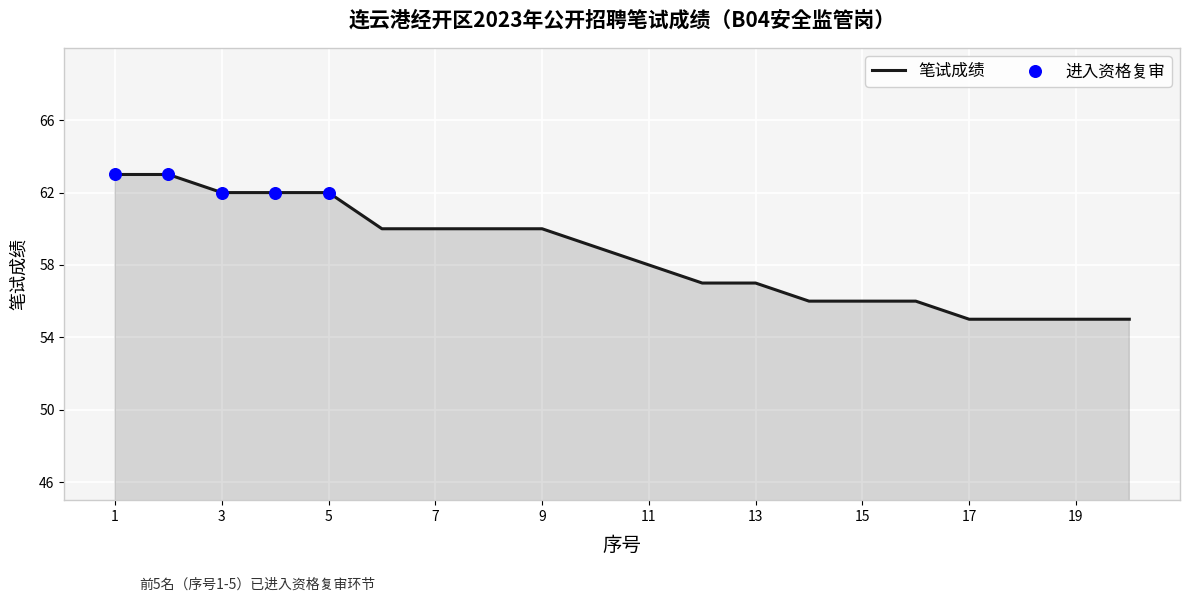

What is the greatest value displayed?

63